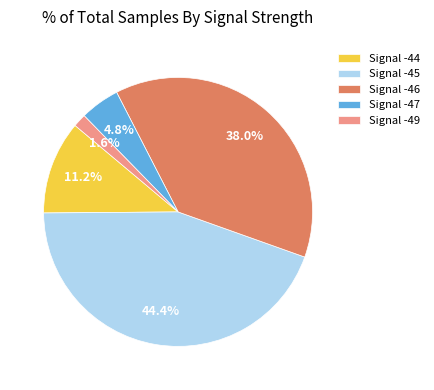

Does Signal -44 represent more than half of the total?

No